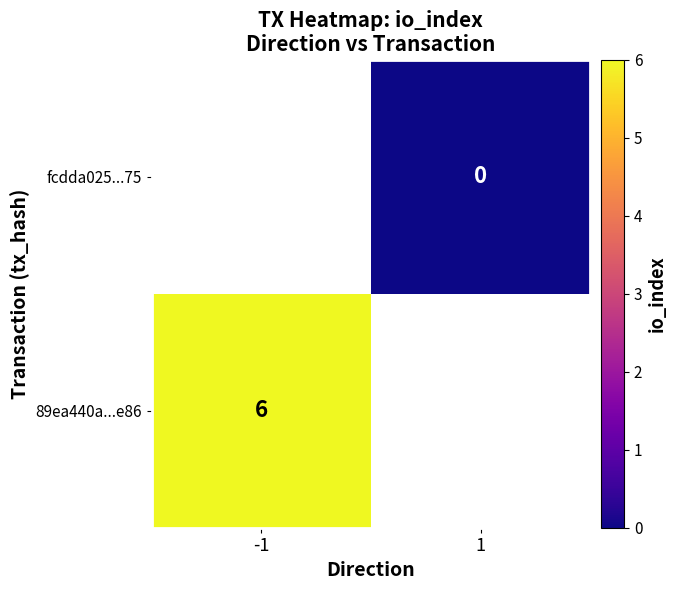

True or false: 89ea440a...e86 has a value of 10 at -1.

False